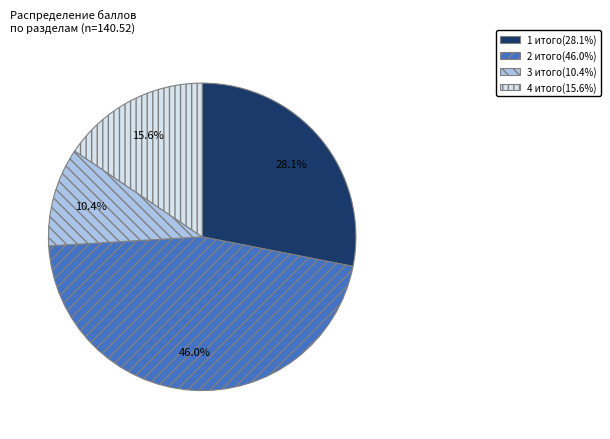

Is it true that 2 итого is 38% of the pie?

False